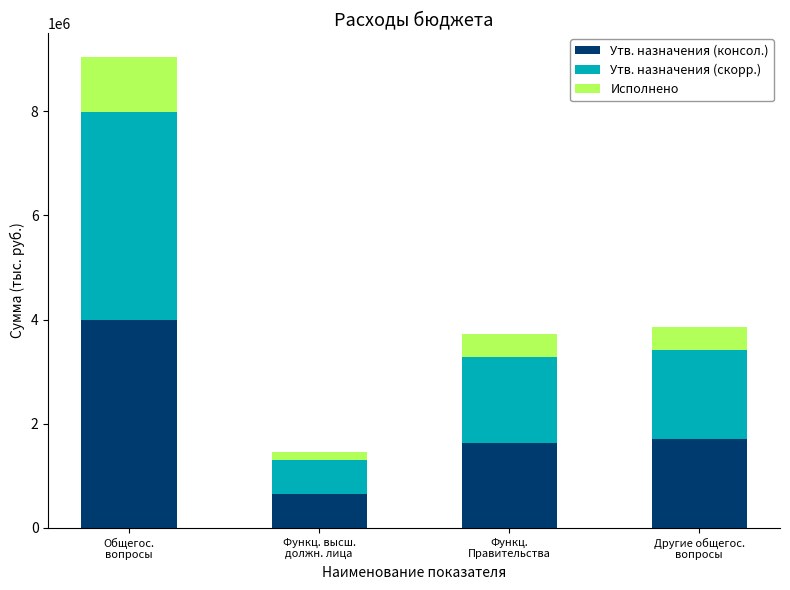

What is the difference between the maximum and second lowest values in the Утв. назначения (консол.) series?

2358741.0